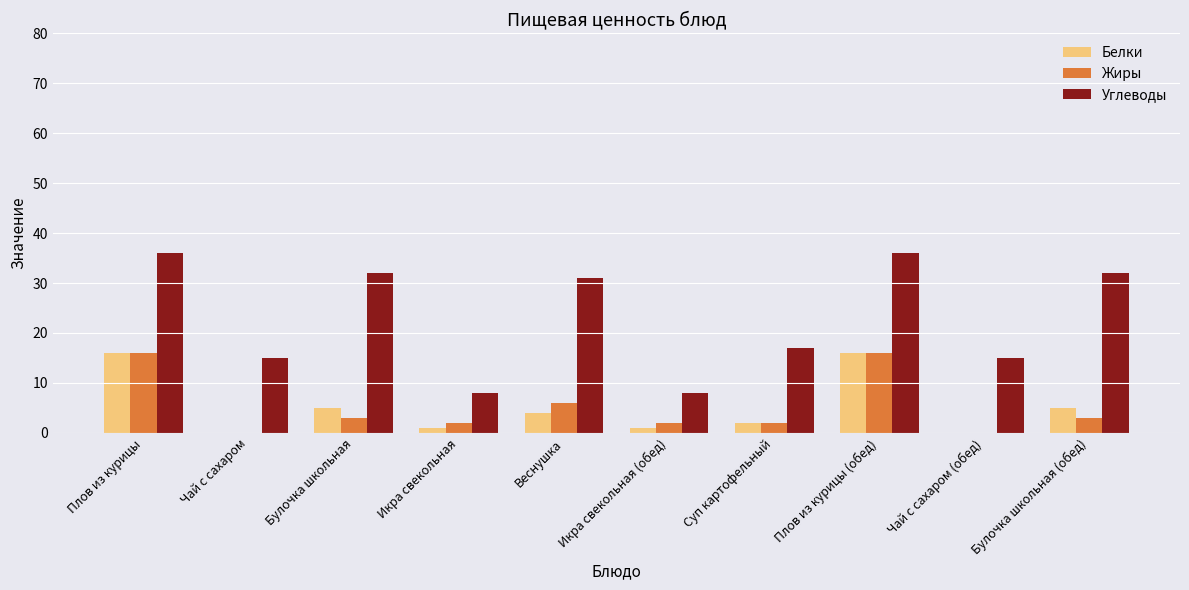

What is the greatest value displayed?

36